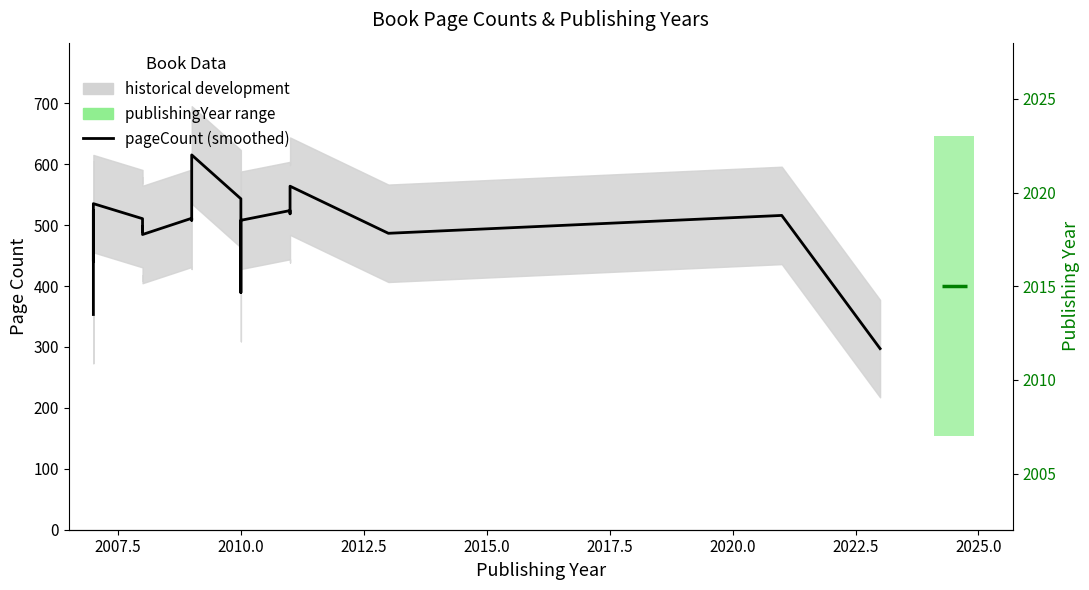

What is the difference between the maximum and second lowest values?

262.0